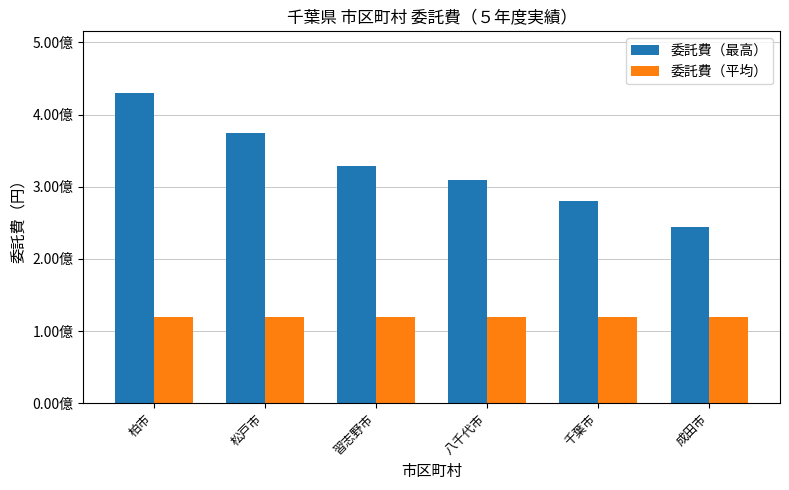

What are all the series names shown in the legend?

委託費（最高）, 委託費（平均）